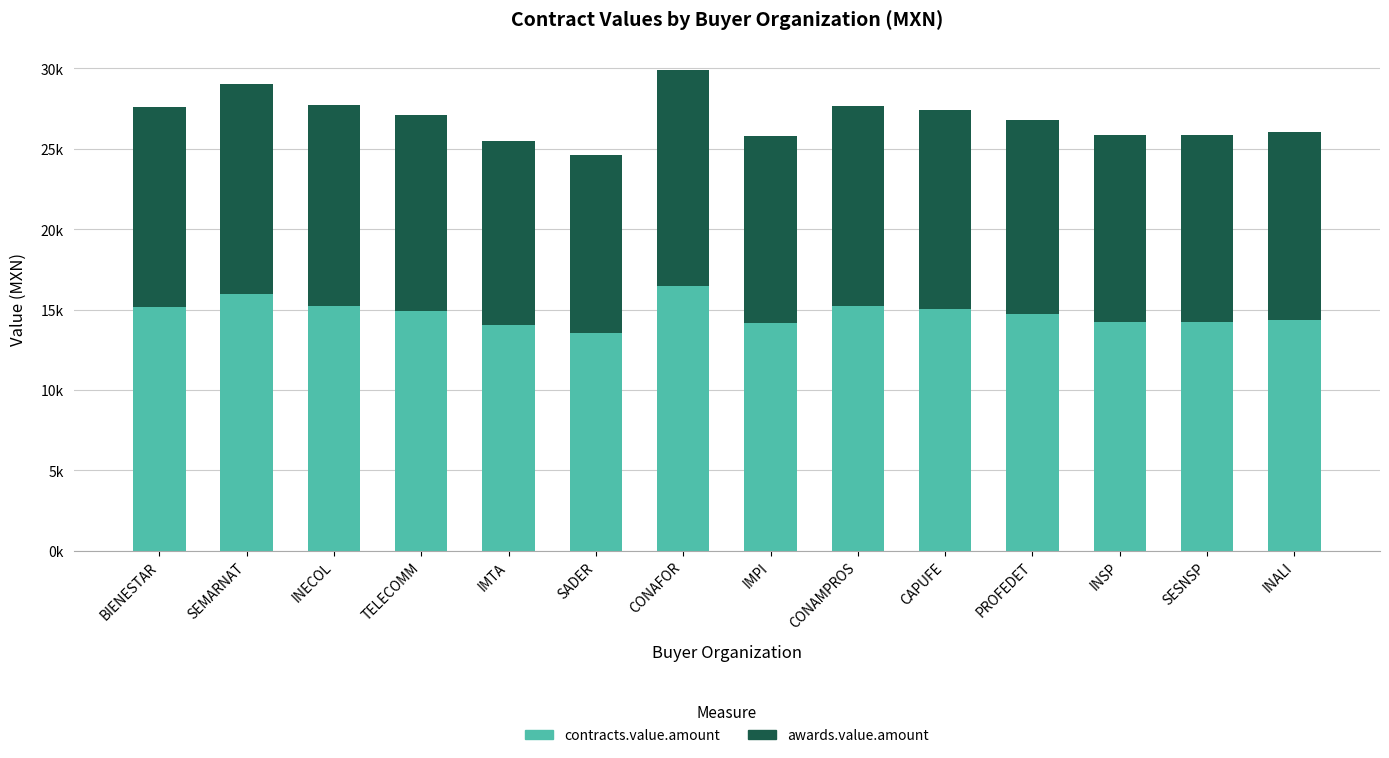

What is the difference between the maximum and minimum values in the contracts.value.amount series?

2914.9